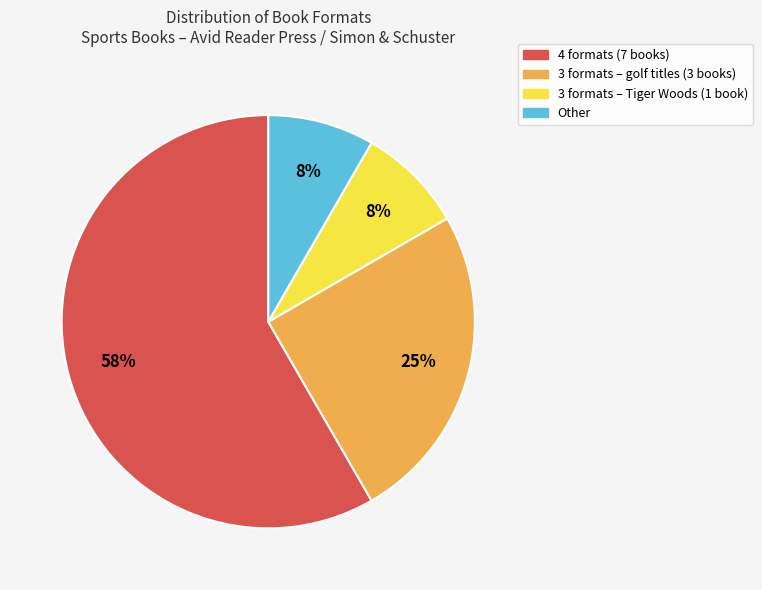

Does any single category account for the majority?

Yes